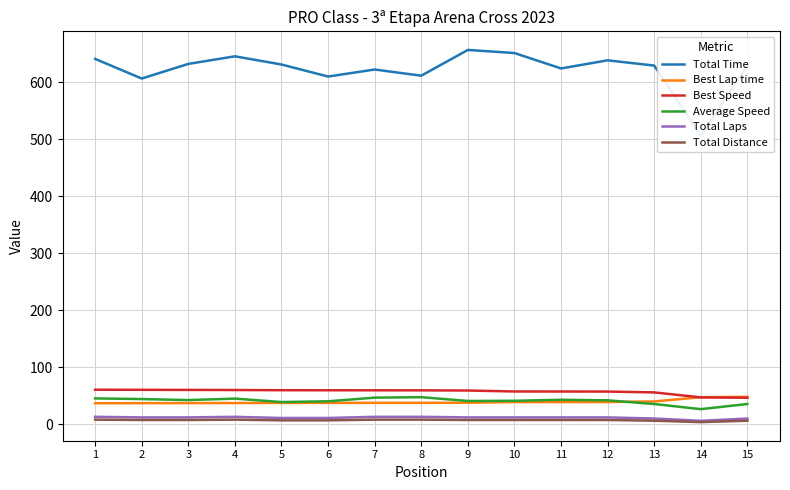

How many interior local peaks does the Total Distance series have?

1